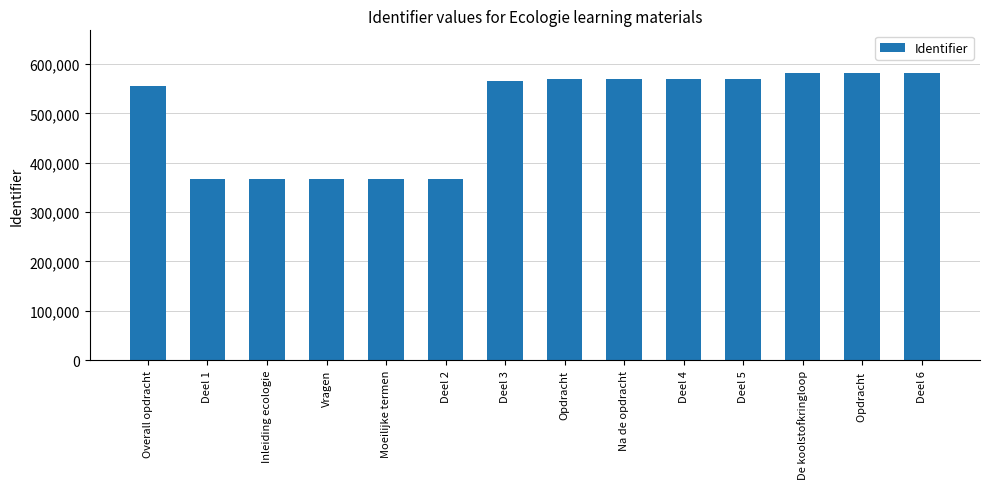

What is the greatest value displayed?

581197